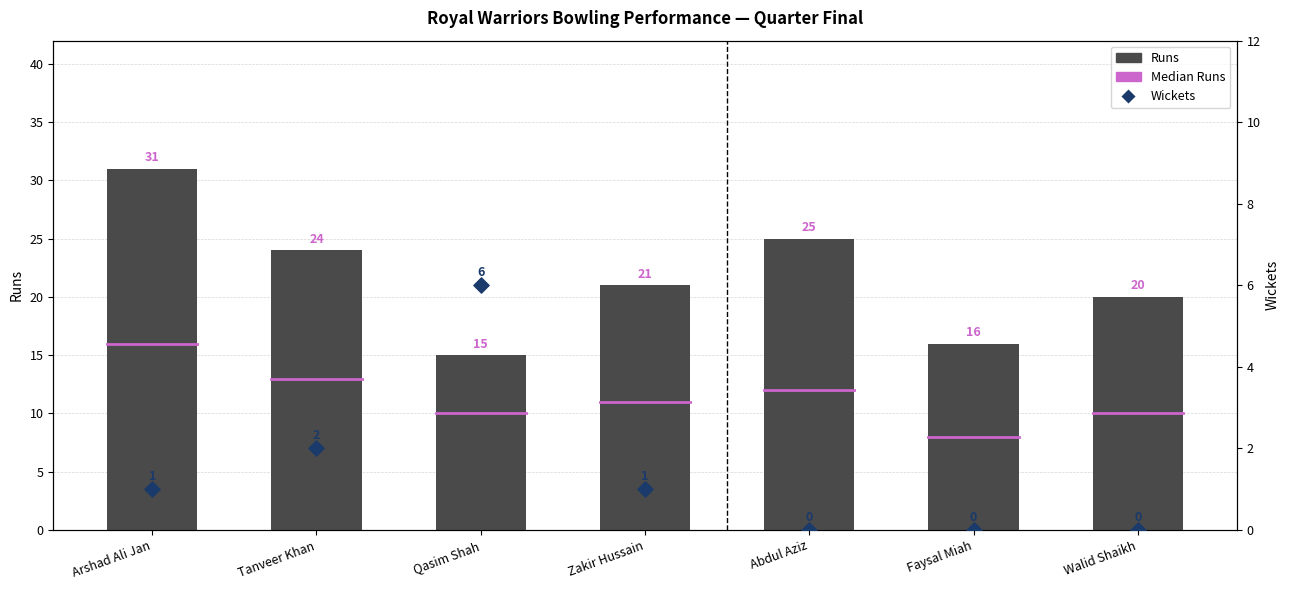

What are all the series names shown in the legend?

Runs, Wickets